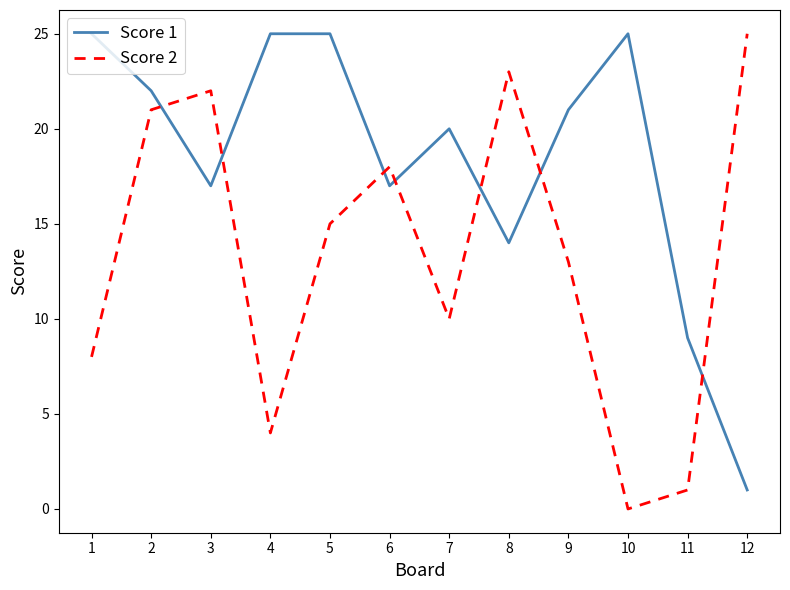

What is the approximate value of Score 1 at 8, to the nearest 10?

10